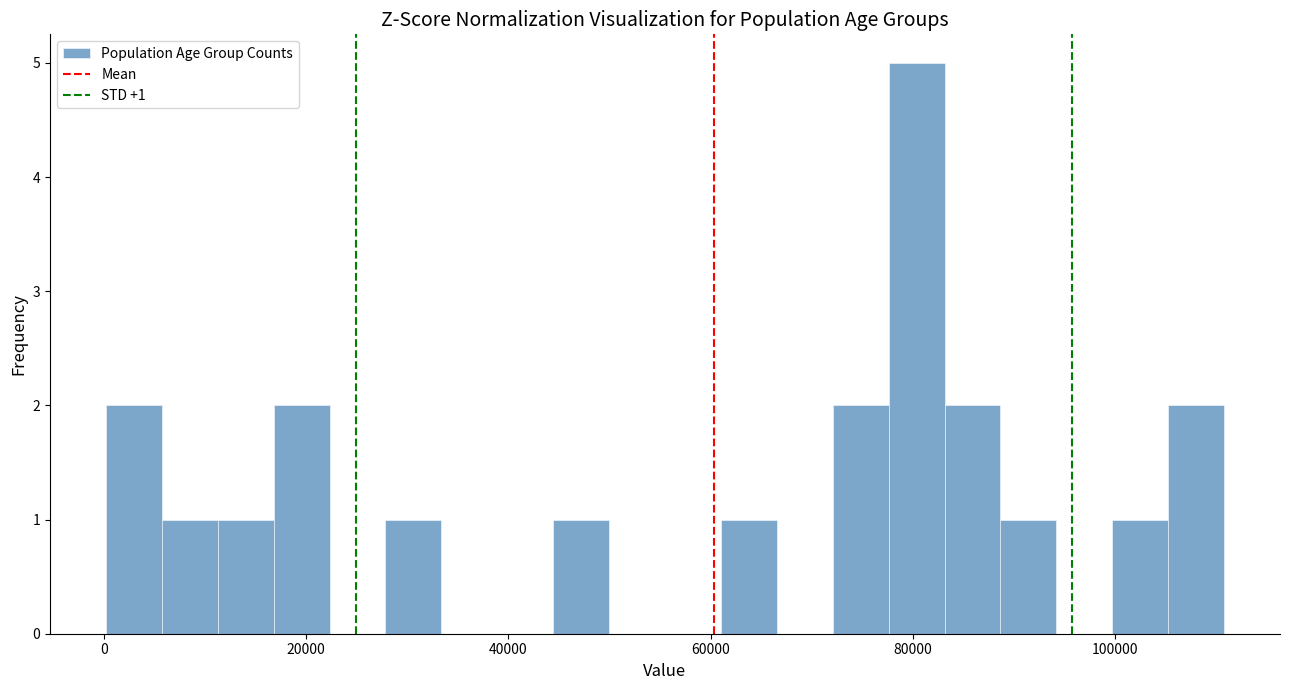

Read against the x-axis, roughly where is the centre of the tallest bar?

80000